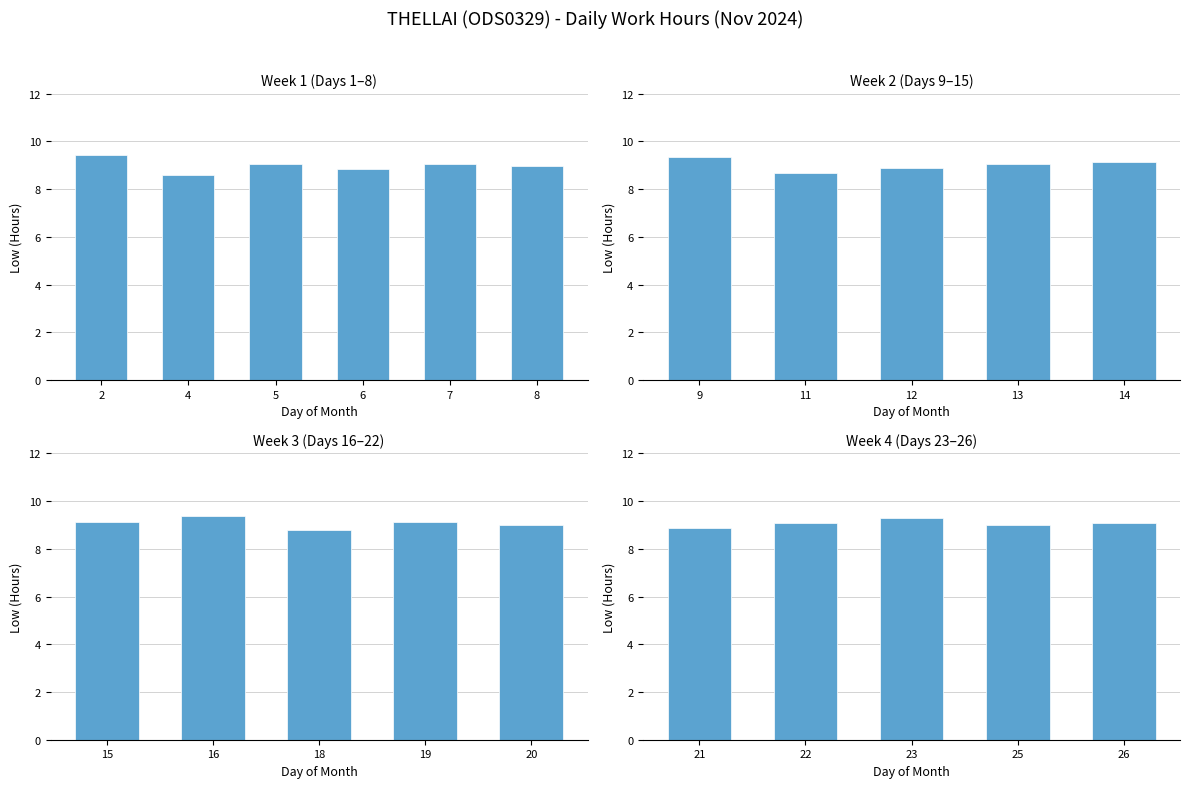

List the labels in order of value, smallest first.

4, 11, 18, 6, 21, 12, 8, 25, 20, 5, 7, 13, 26, 22, 14, 15, 19, 23, 9, 16, 2